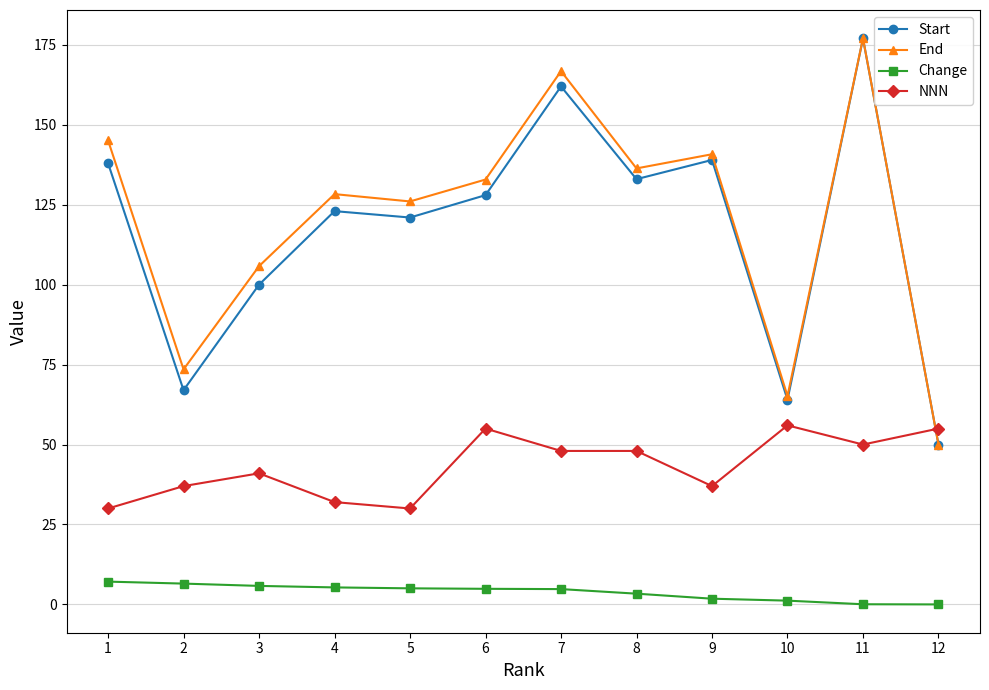

How many distinct data groups are displayed?

4